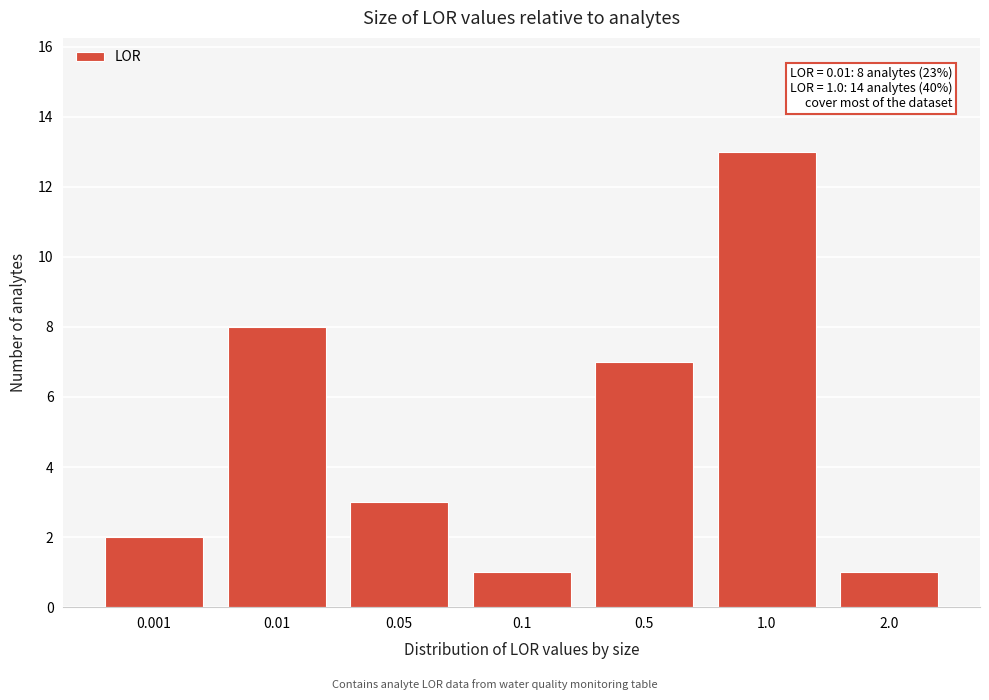

Reading left to right, transcribe all the data shown in this chart.

0.001=2	0.01=8	0.05=3	0.1=1	0.5=7	1.0=13	2.0=1